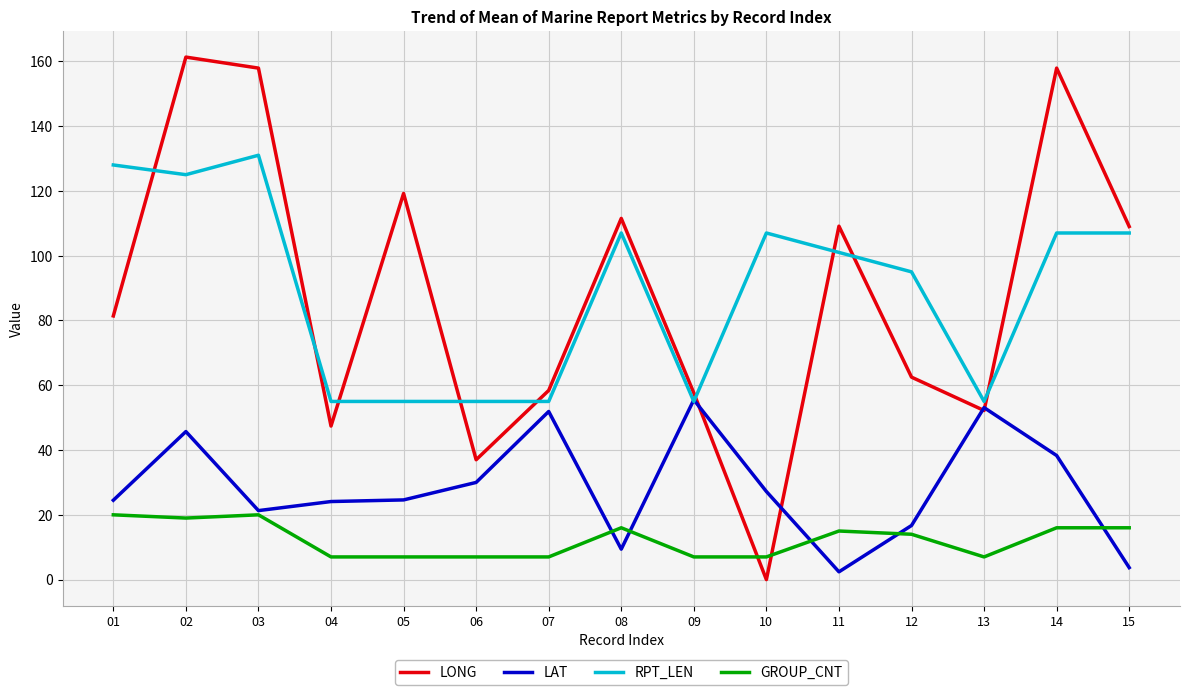

At which category is the sum across all series the highest?

02